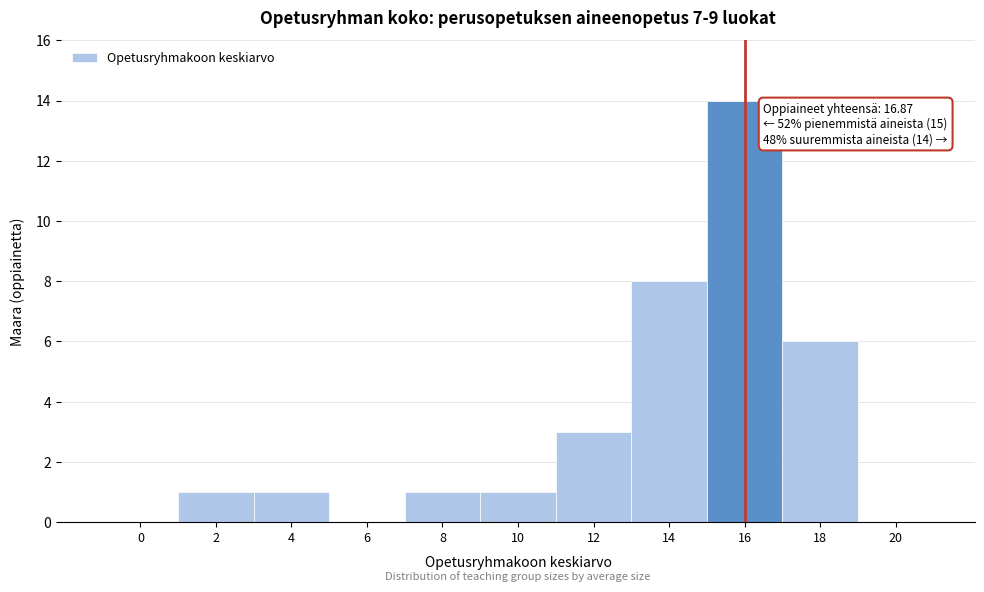

Reading left to right, transcribe all the data shown in this chart.

0=0	2=1	4=1	6=0	8=1	10=1	12=3	14=8	16=14	18=6	20=0